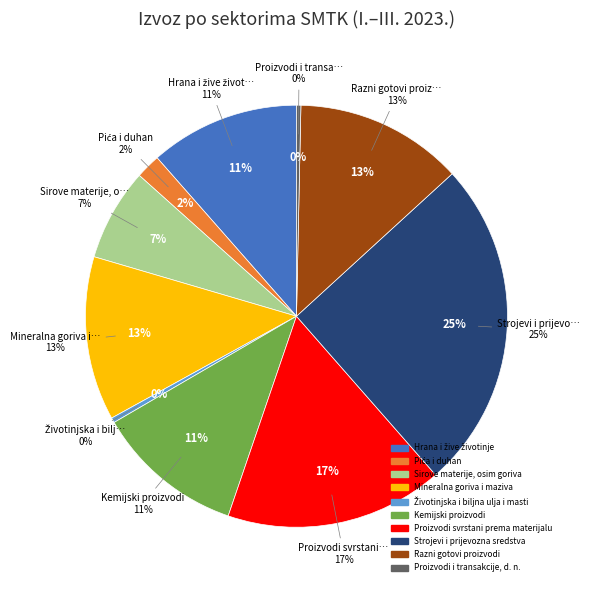

To the nearest percent, what is the average slice percentage?

10%